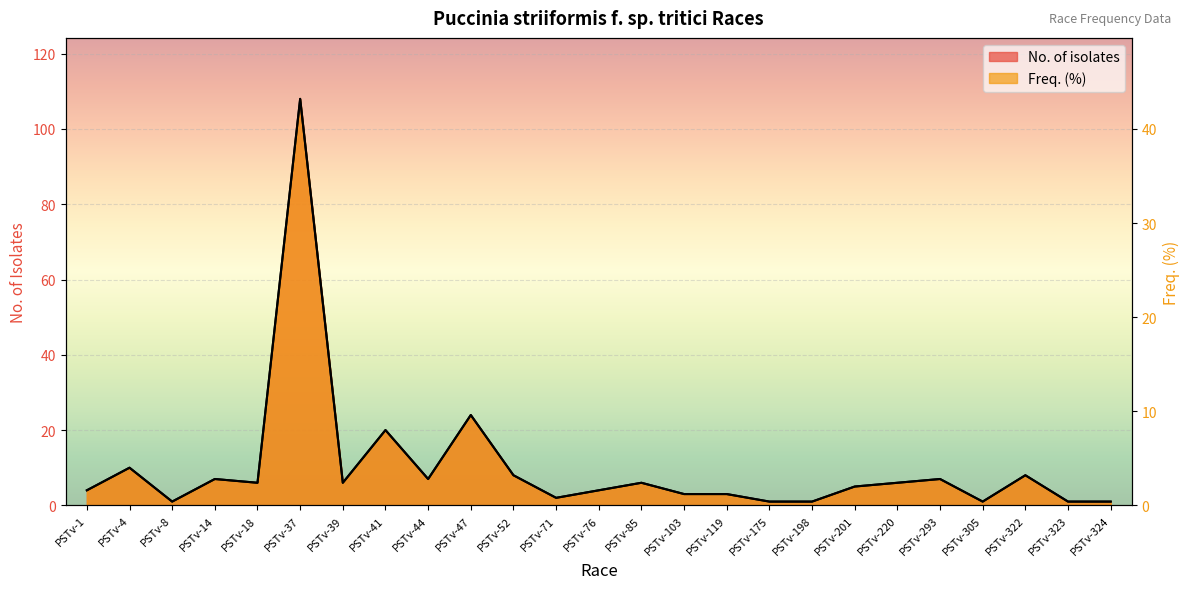

True or false: Freq. (%) and No. of isolates intersect in this chart.

False